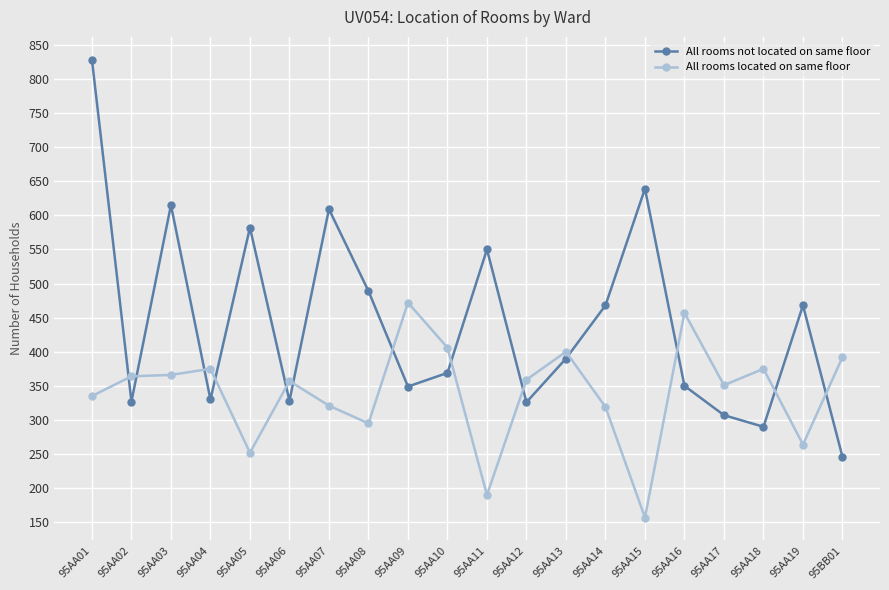

Between 95AA04 and 95BB01, which series saw the biggest shift?

All rooms not located on same floor